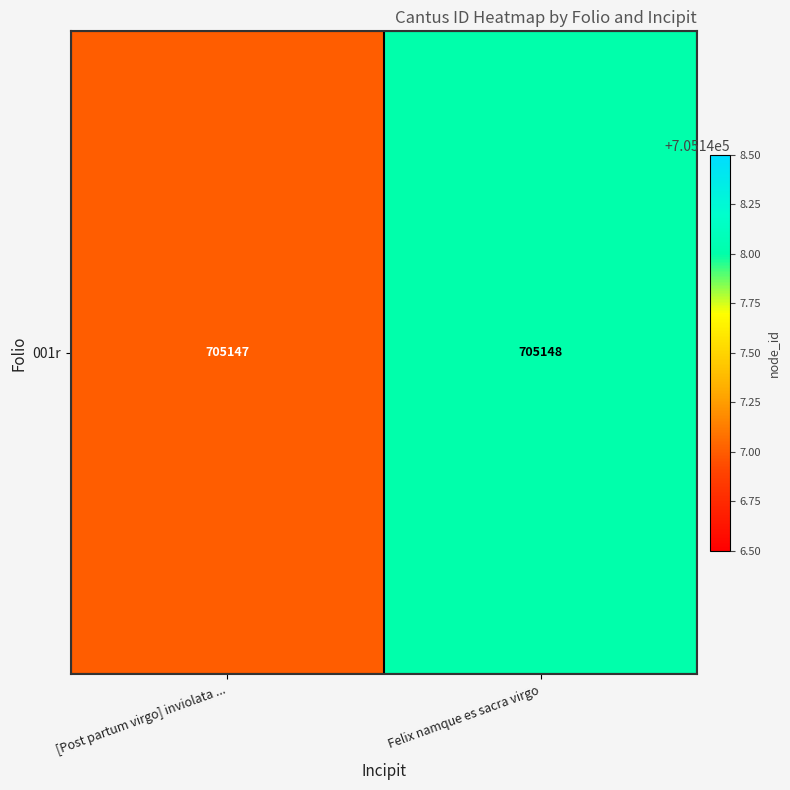

Which has a higher value, Felix namque es sacra virgo or [Post partum virgo] inviolata ...?

Felix namque es sacra virgo